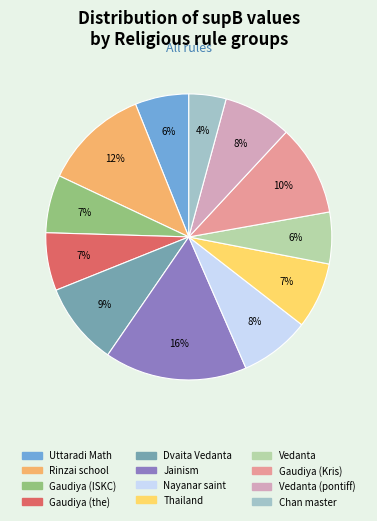

To the nearest percent, what is the difference between the largest and smallest slice percentages?

12%